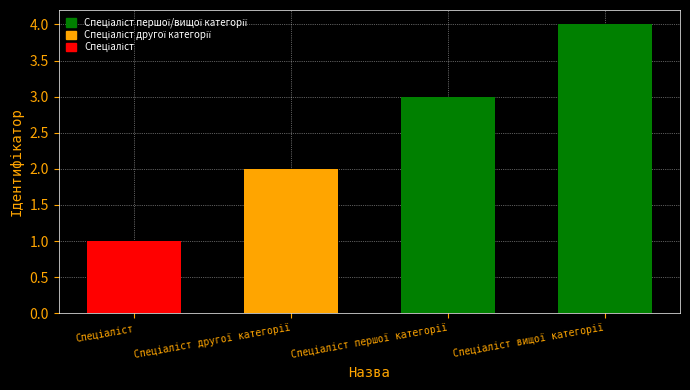

The value at Спеціаліст вищої категорії is 2. True or false?

False